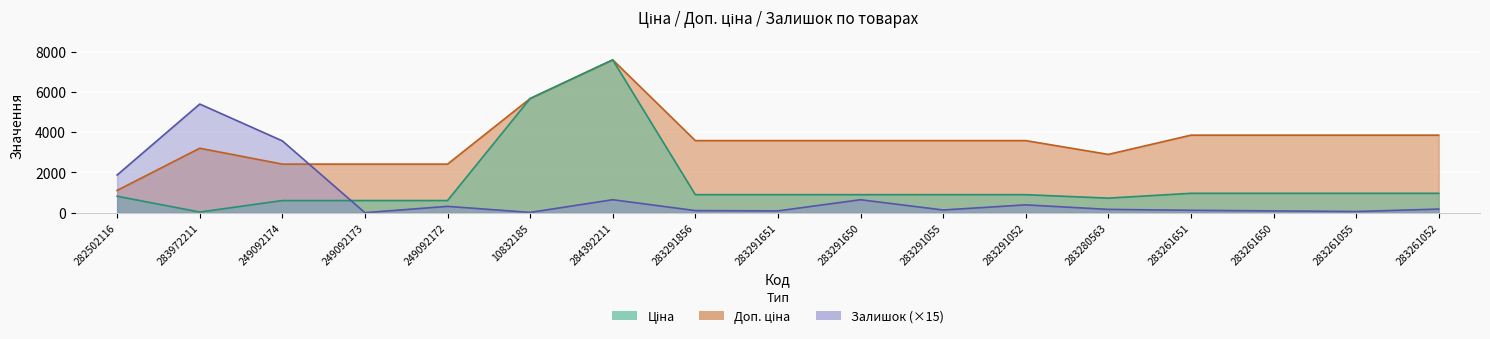

What is the average value of the Доп. ціна series?

3591.8